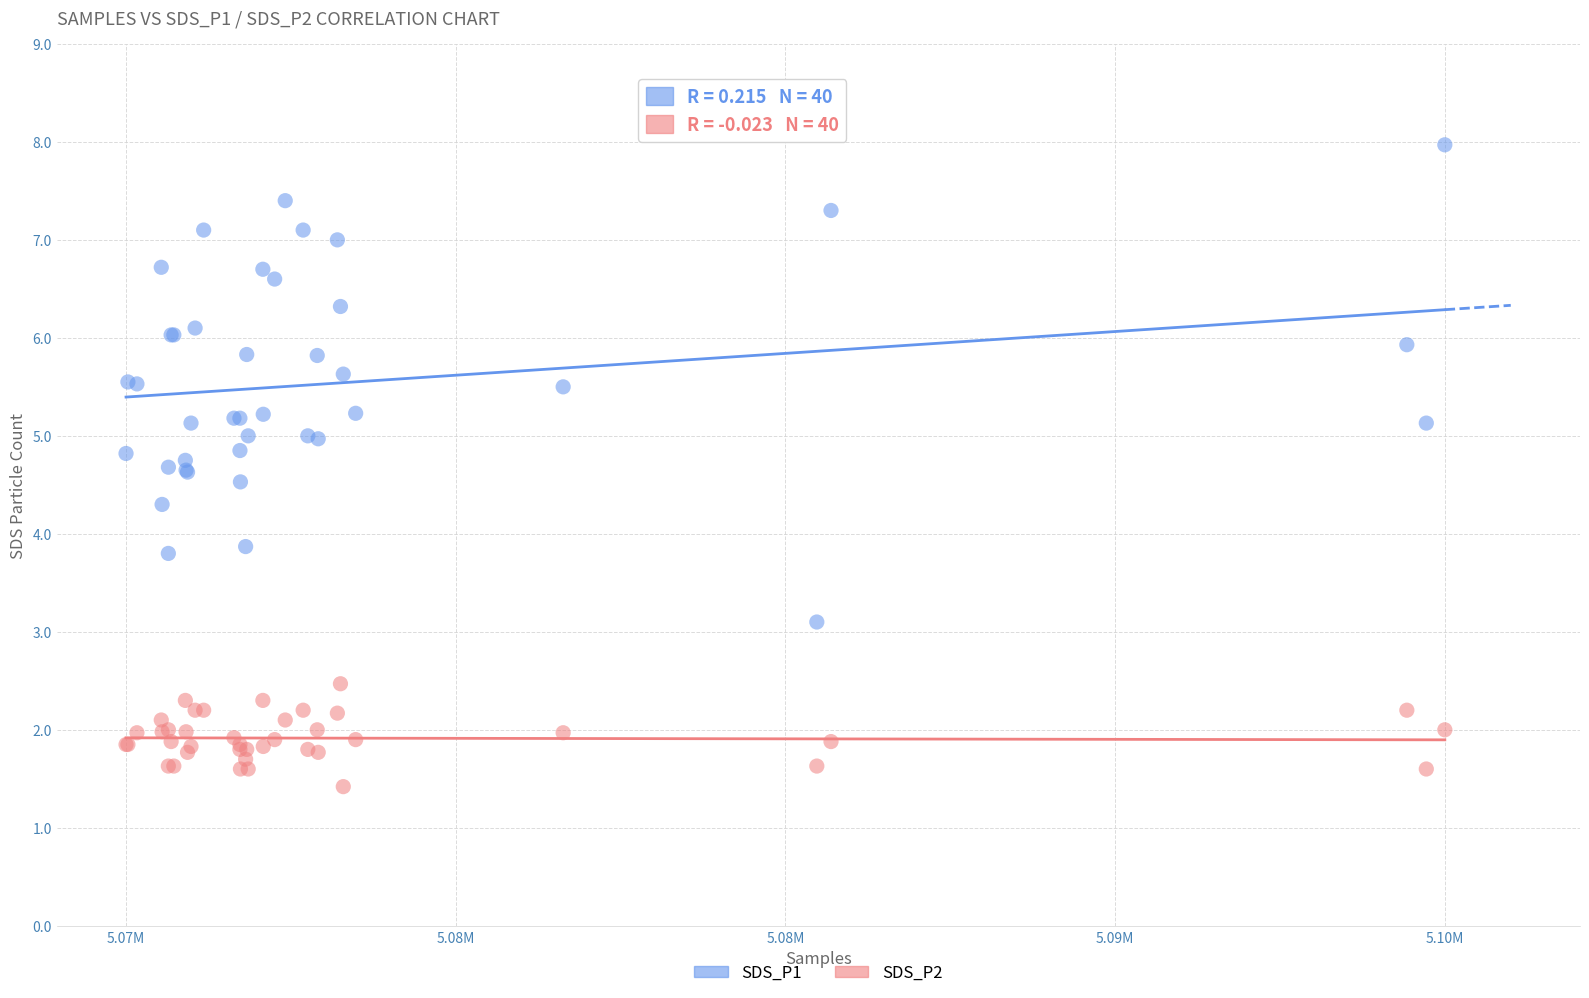

Which series contains the lowest Y value?

SDS_P2